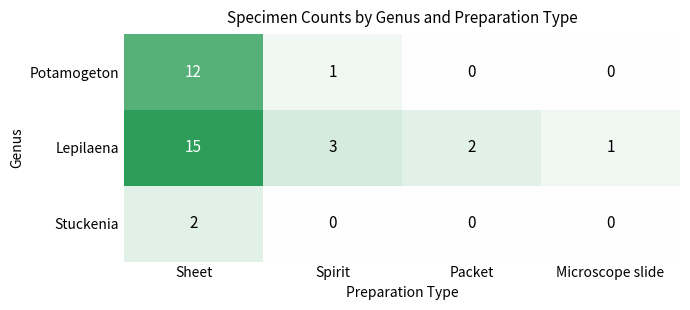

How many data points does each series have?

4